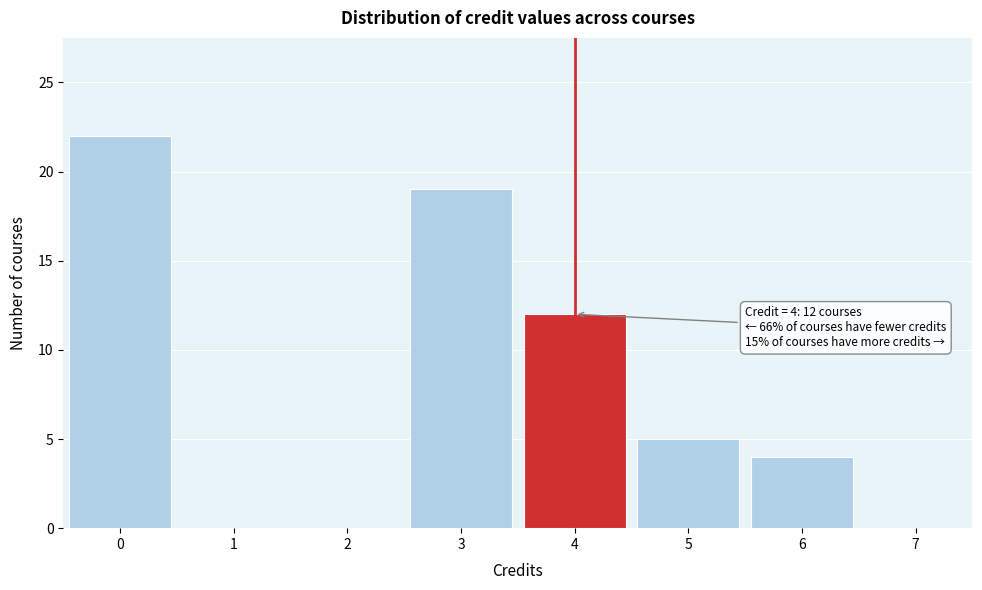

Which range on the x-axis has the tallest bar?

-0.5 to 0.5